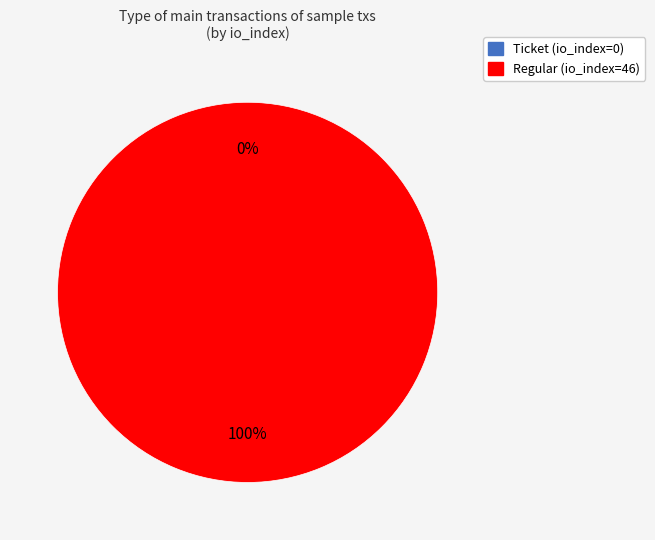

Which category accounts for the majority?

Regular (io_index=46)